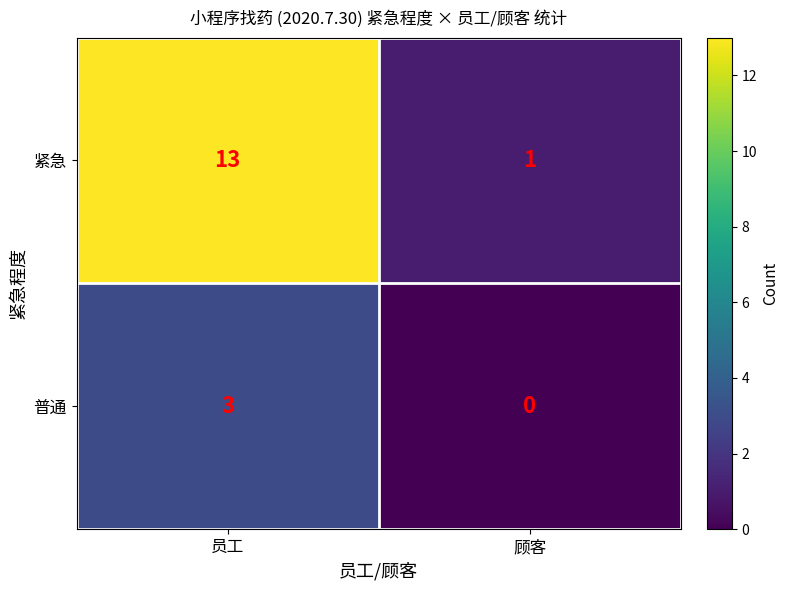

How many series are shown in this chart?

2